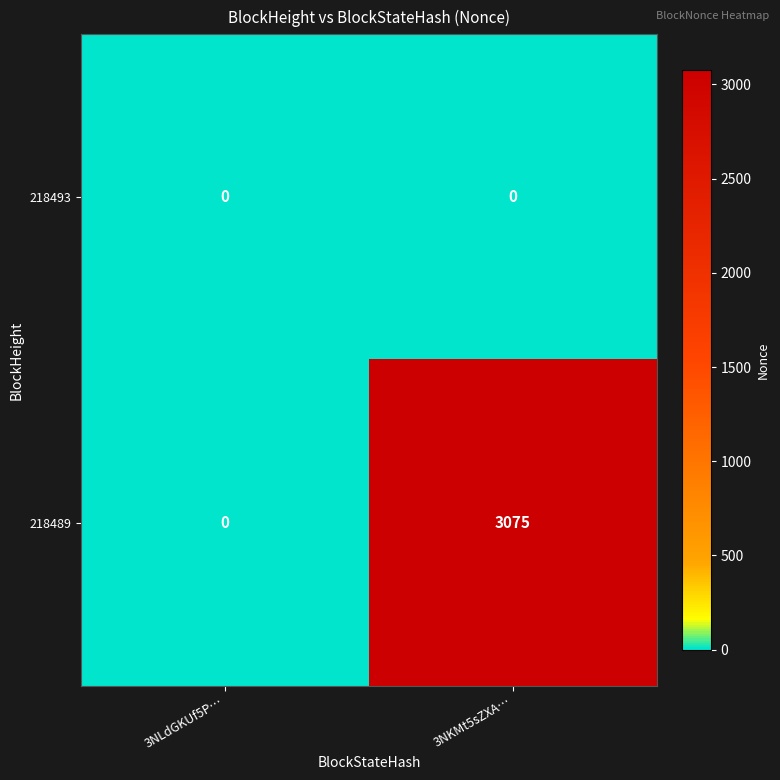

How many distinct data groups are displayed?

2